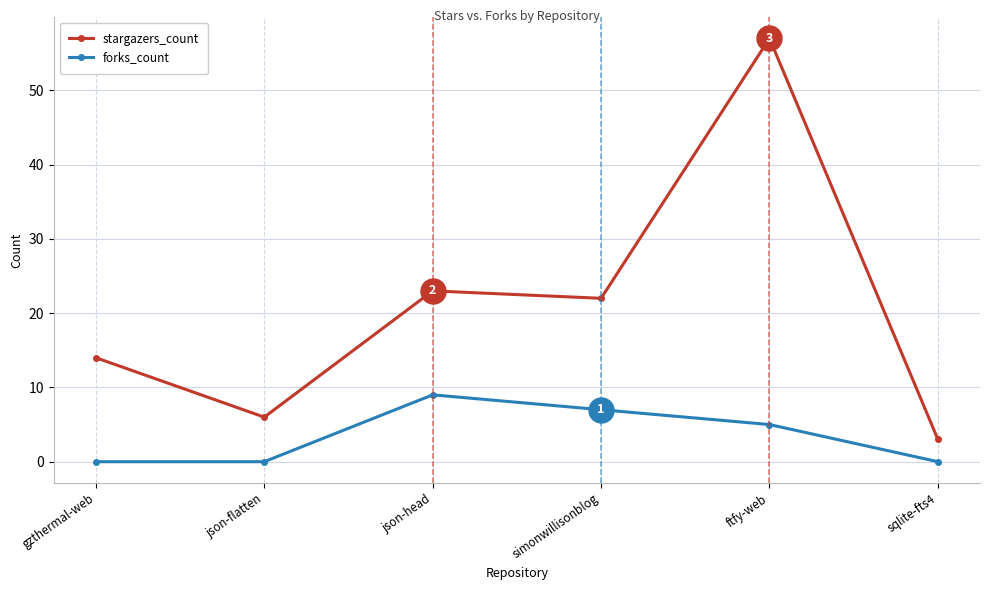

How many lines are shown in the chart?

2